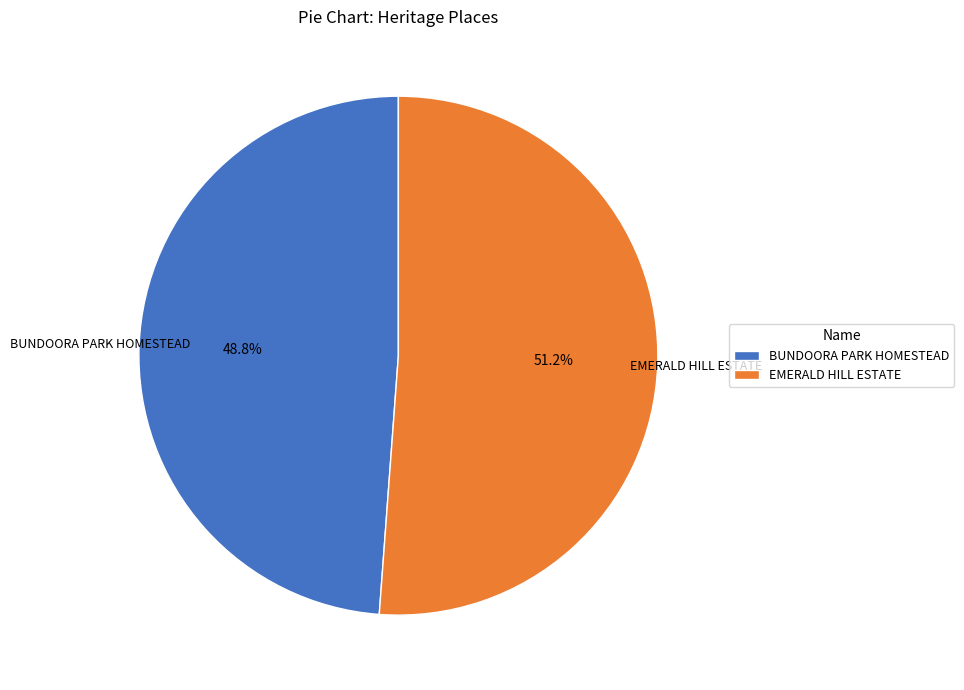

To the nearest percent, what is the difference between the EMERALD HILL ESTATE and BUNDOORA PARK HOMESTEAD slice percentages?

2%